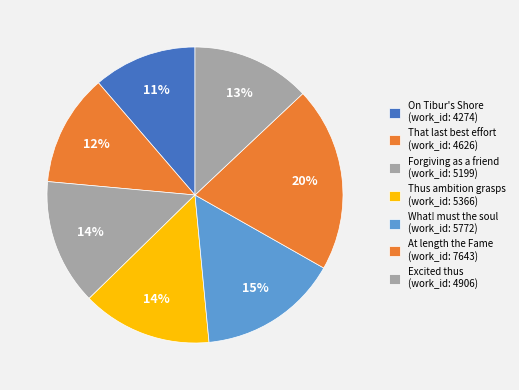

Between Forgiving as a friend and At length the Fame, which is larger?

At length the Fame